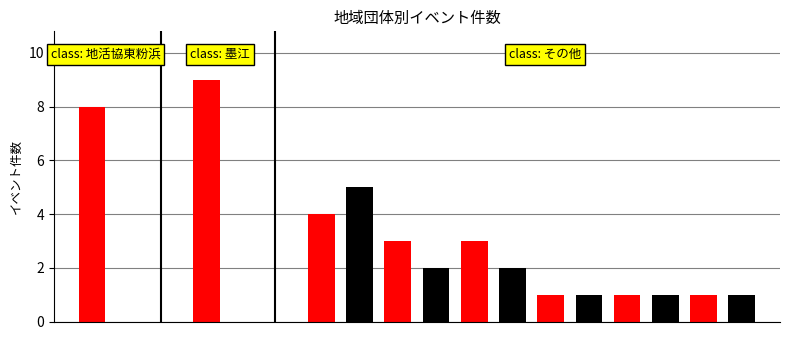

Where is the data nearest to the value 5?

清水丘地域活動協議会